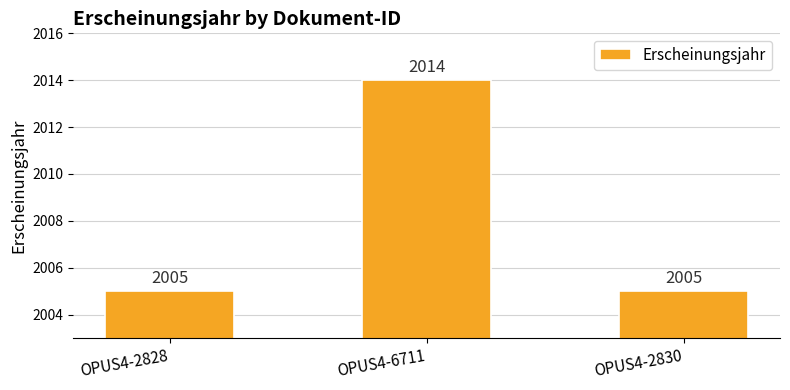

What is the value of the 2nd bar from the left?

2014